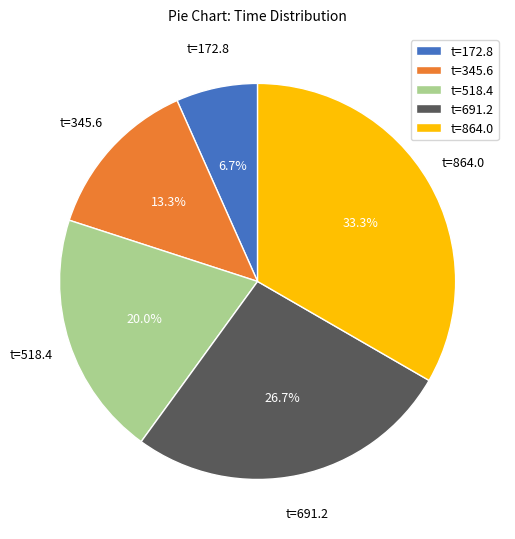

Is t=691.2 the majority of the pie?

No